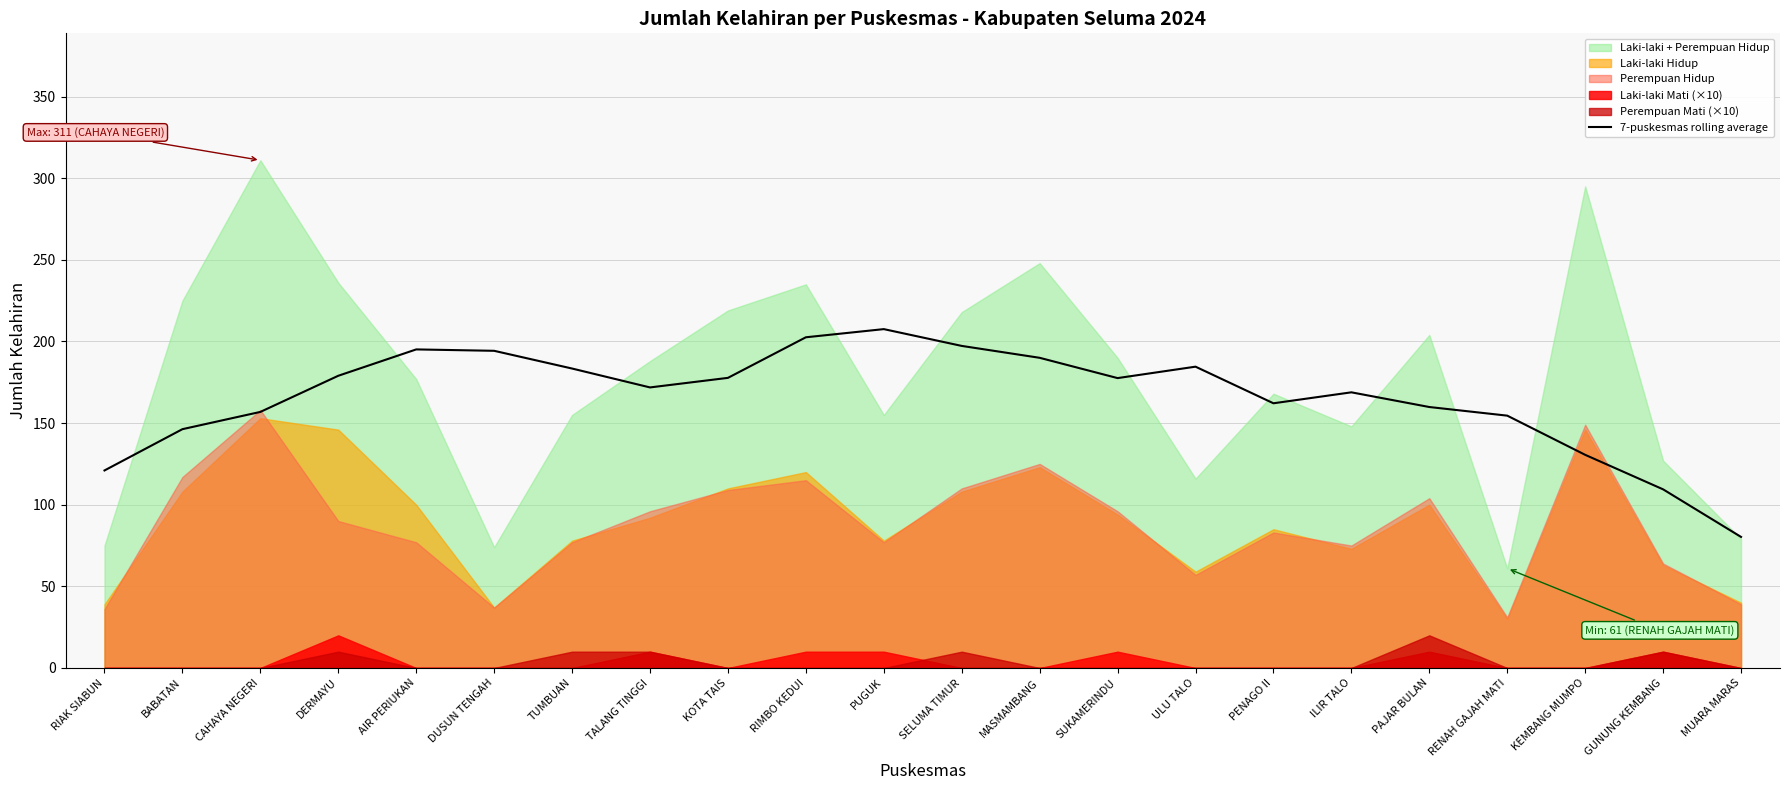

What position from the right is KOTA TAIS?

14